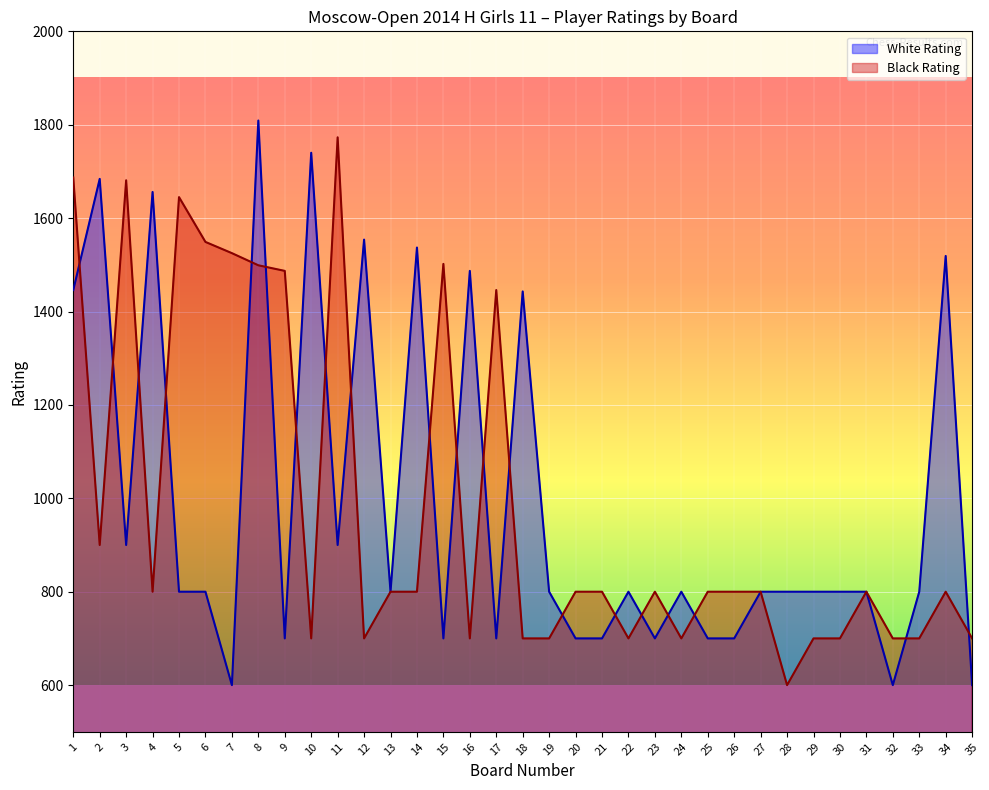

Is the value of Black Rating at 21 greater than the value of White Rating at 2?

No